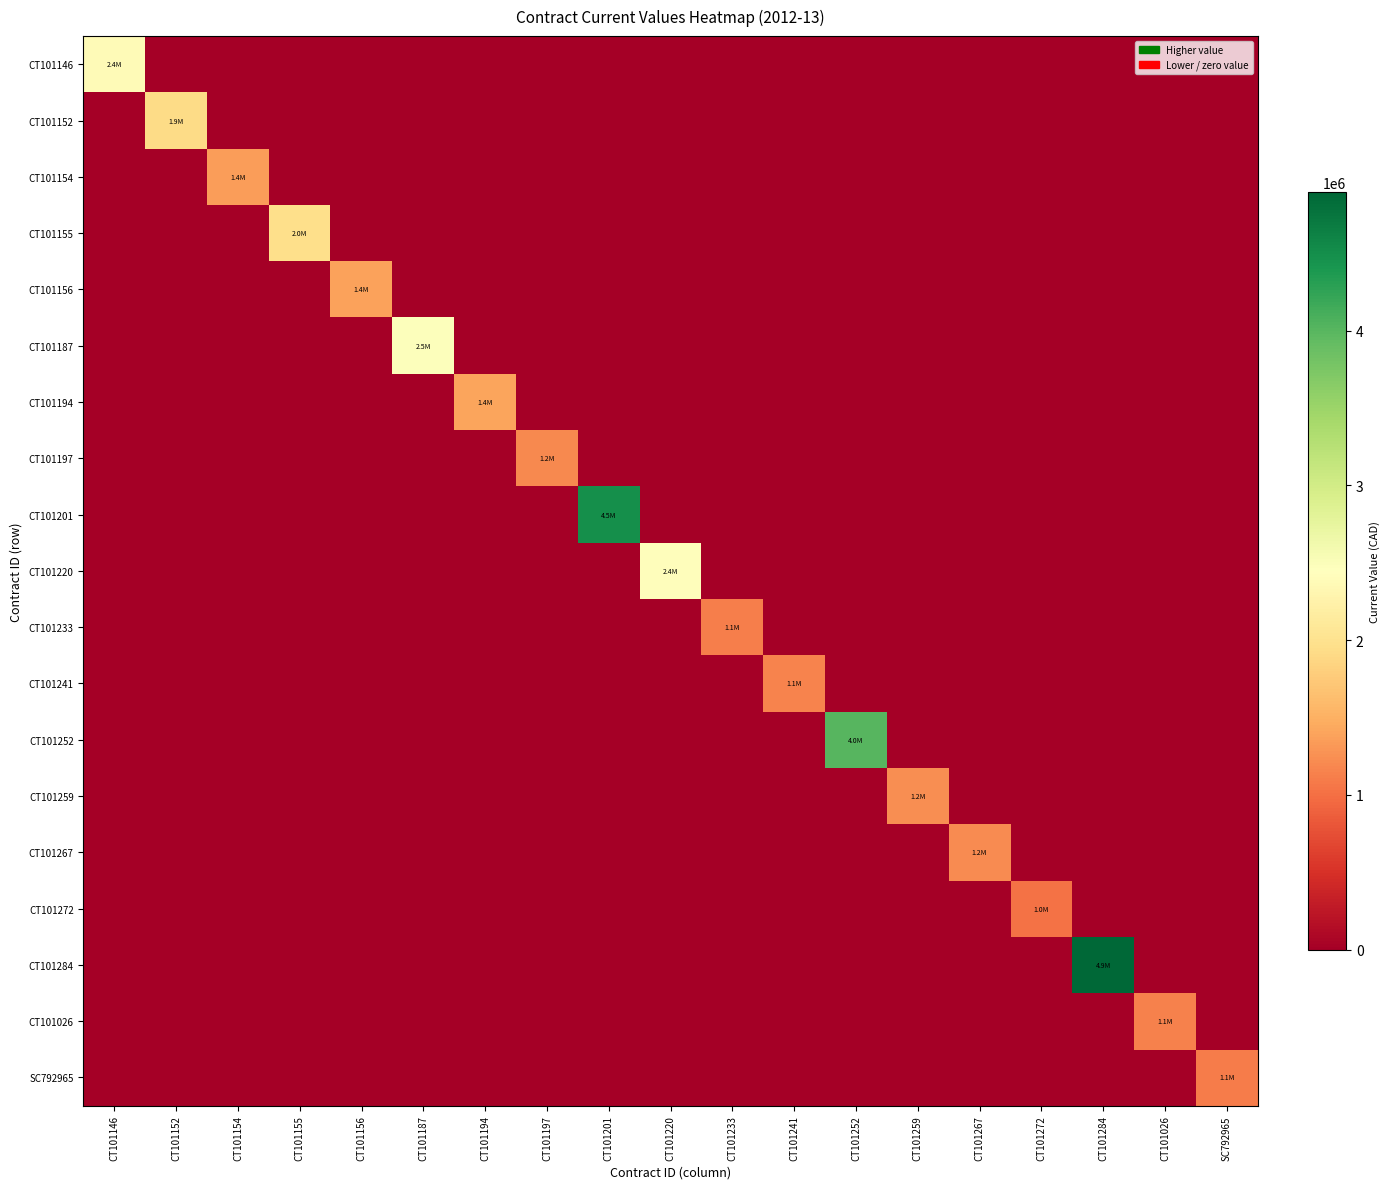

List the series in order of their peak value, lowest first.

CT101272, SC792965, CT101233, CT101026, CT101241, CT101197, CT101267, CT101259, CT101154, CT101156, CT101194, CT101152, CT101155, CT101146, CT101220, CT101187, CT101252, CT101201, CT101284